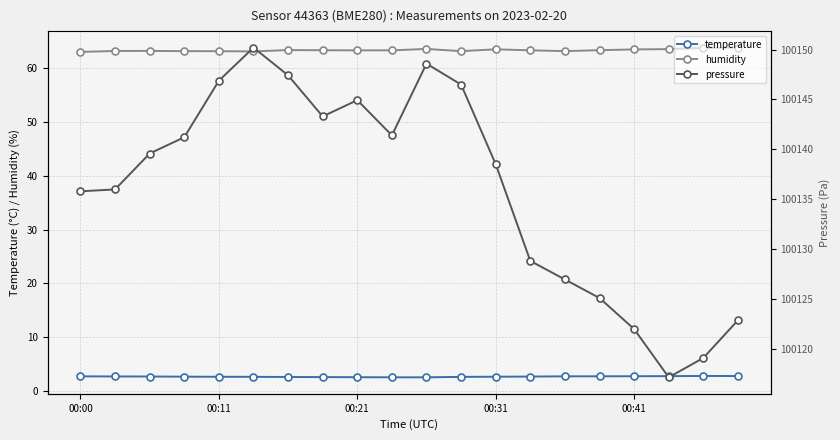

Which category has the lowest value in the temperature series?

9